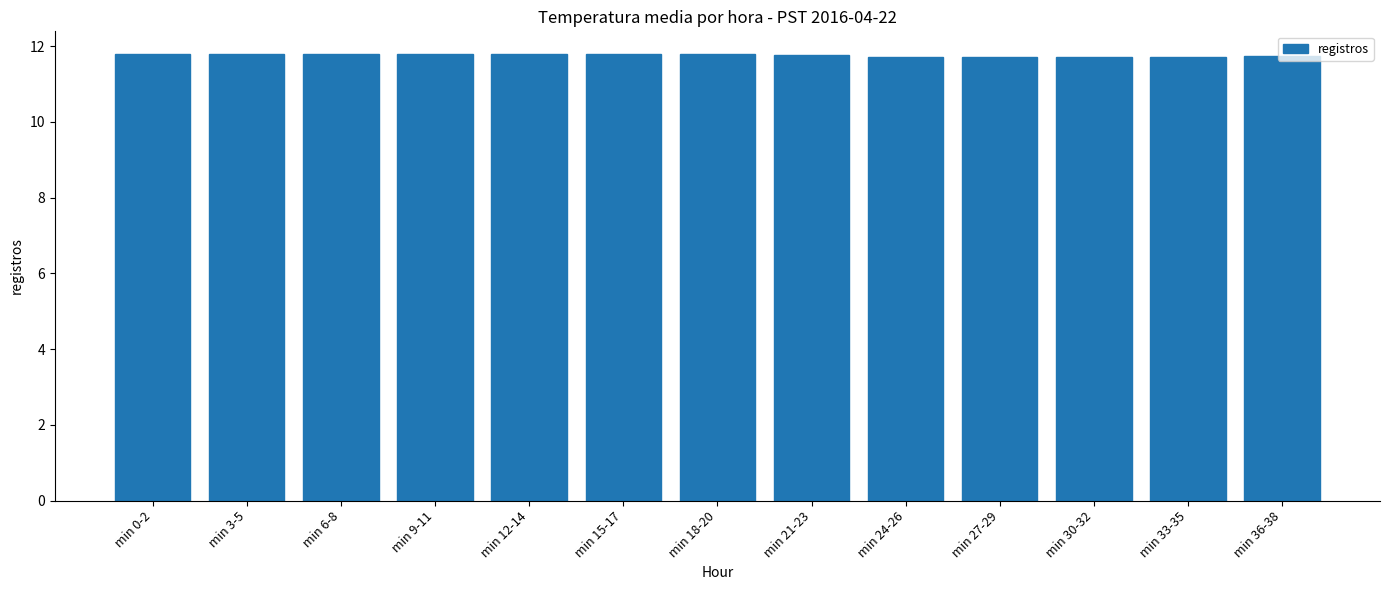

What is the maximum value shown in the chart?

11.8